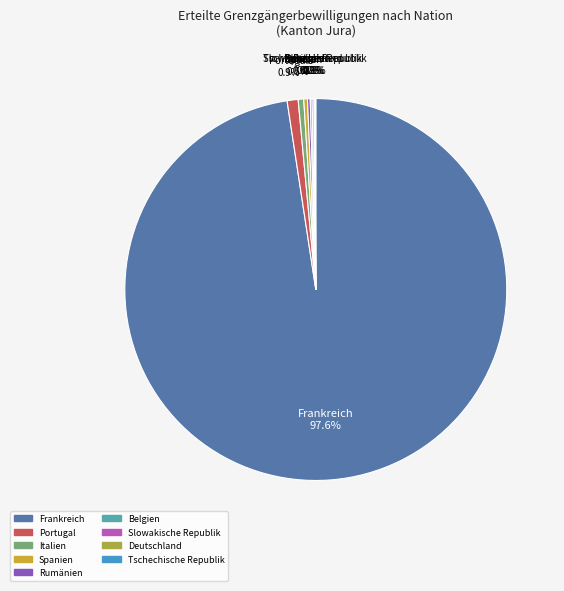

Which slice is the largest?

Frankreich